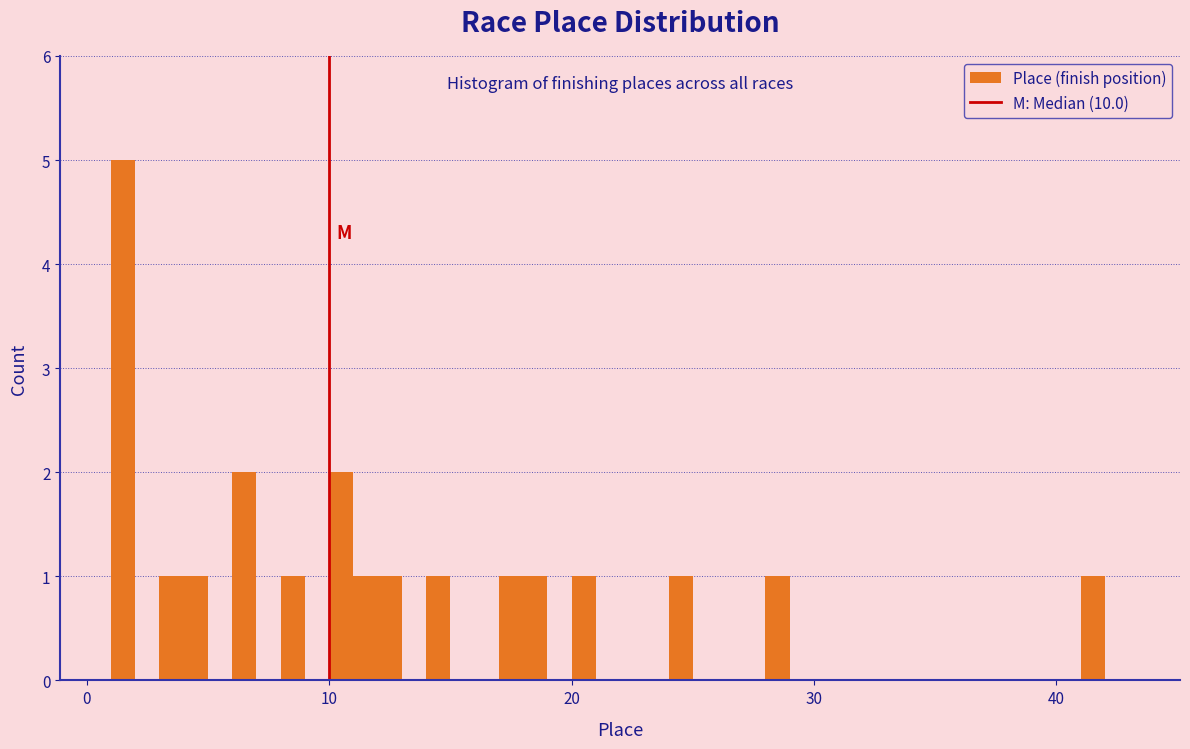

Read against the x-axis, roughly where is the centre of the tallest bar?

2